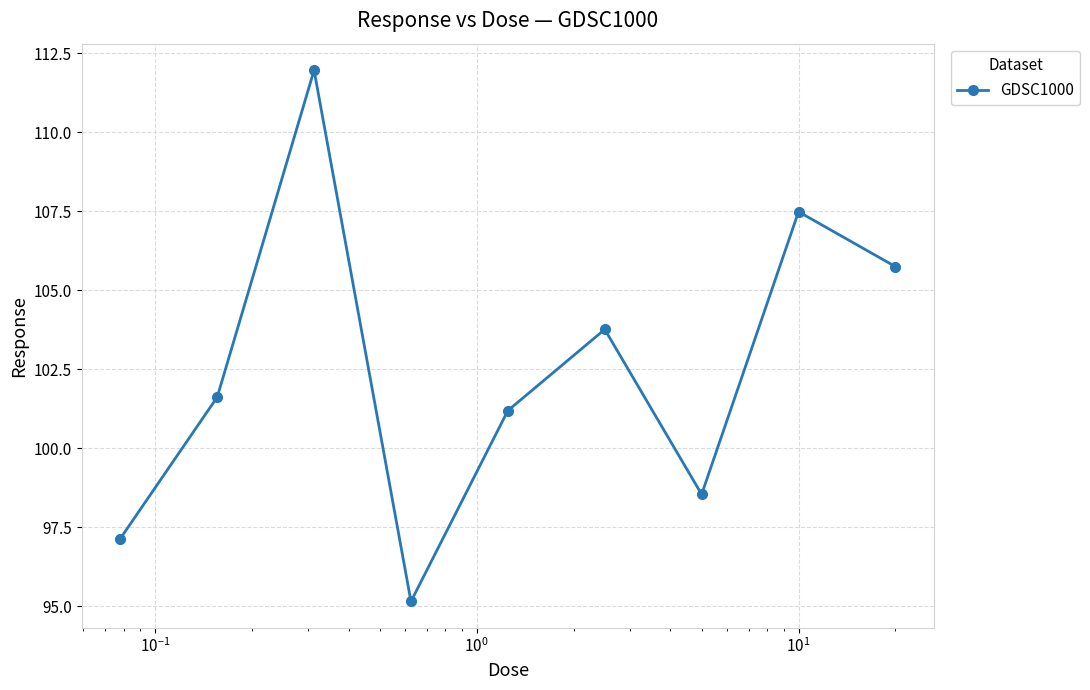

What is the difference between the maximum and second lowest values?

14.8